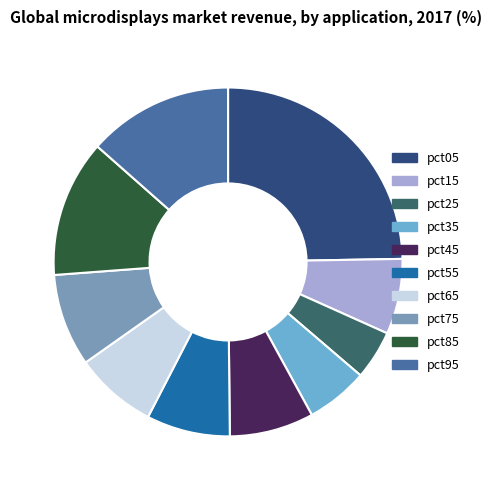

Is there any slice that represents more than half of the pie?

No